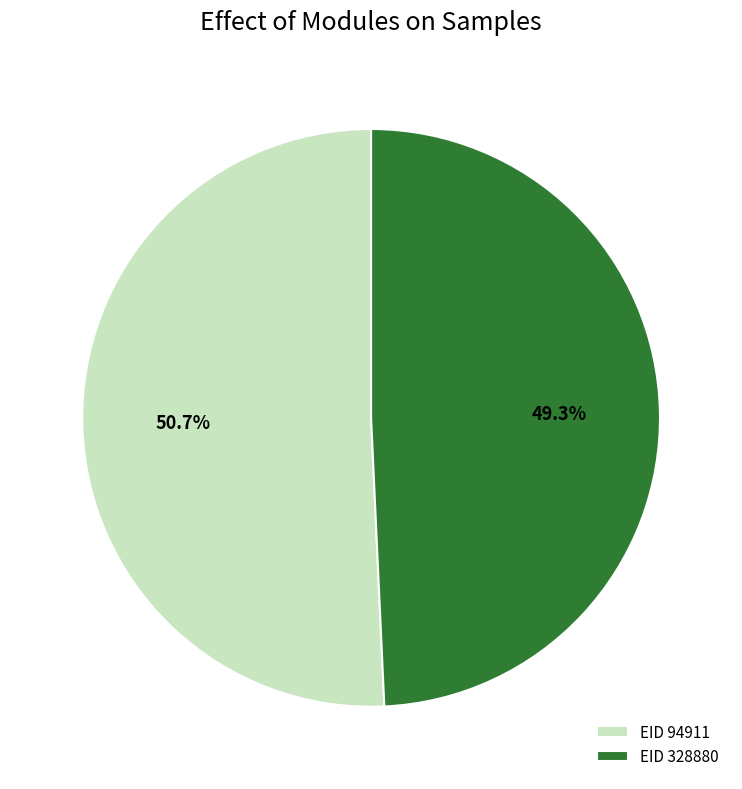

Which slice represents more than half of the pie?

EID 94911